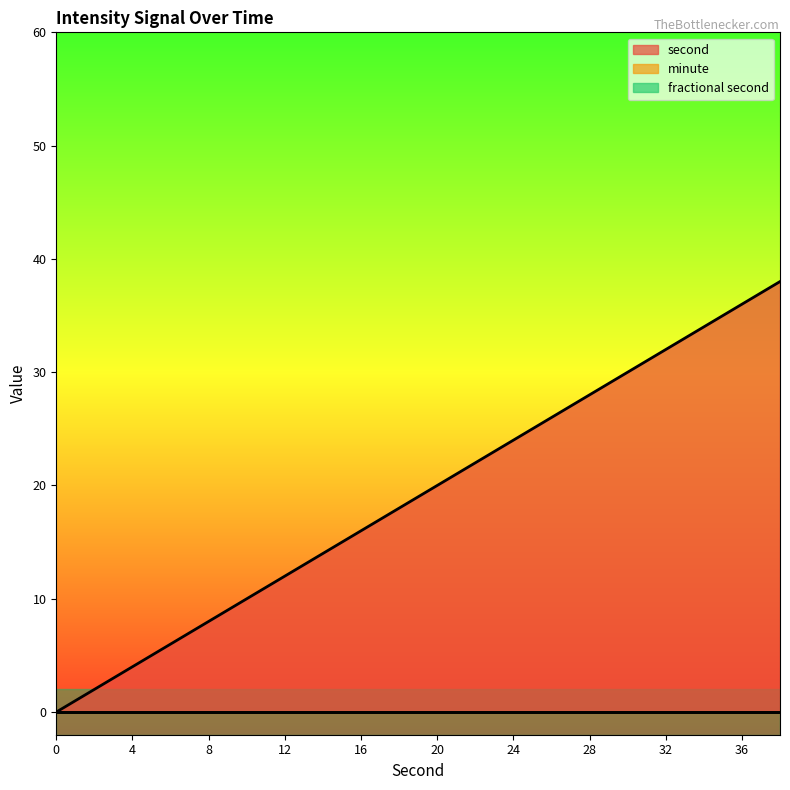

Which has a higher value, 26 or 20?

26